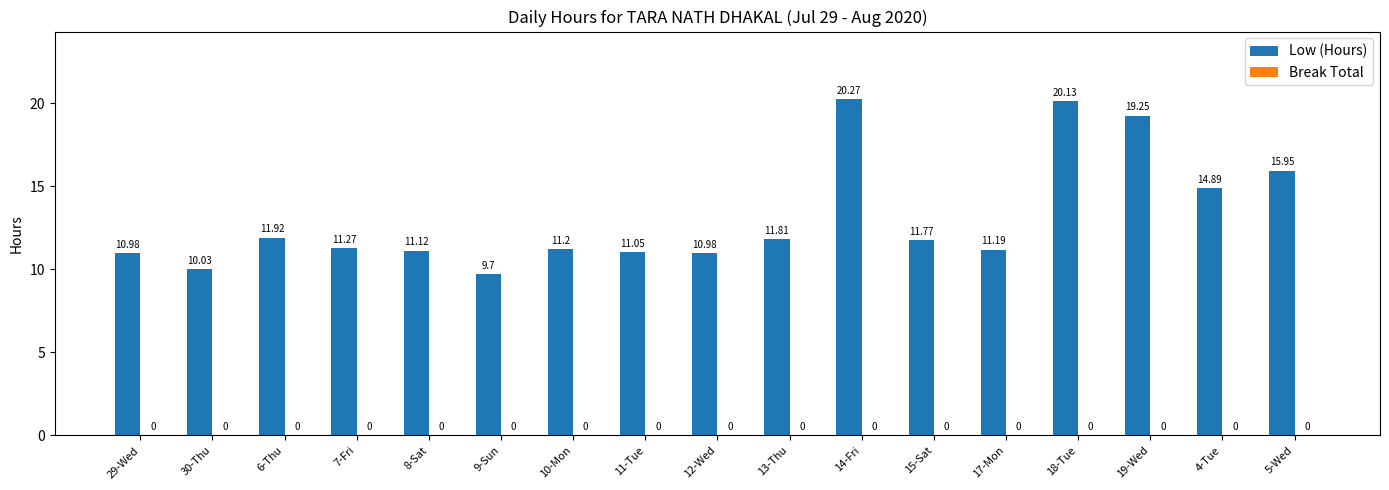

Approximately how many times larger is the value at 15-Sat compared to 10-Mon?

1.1